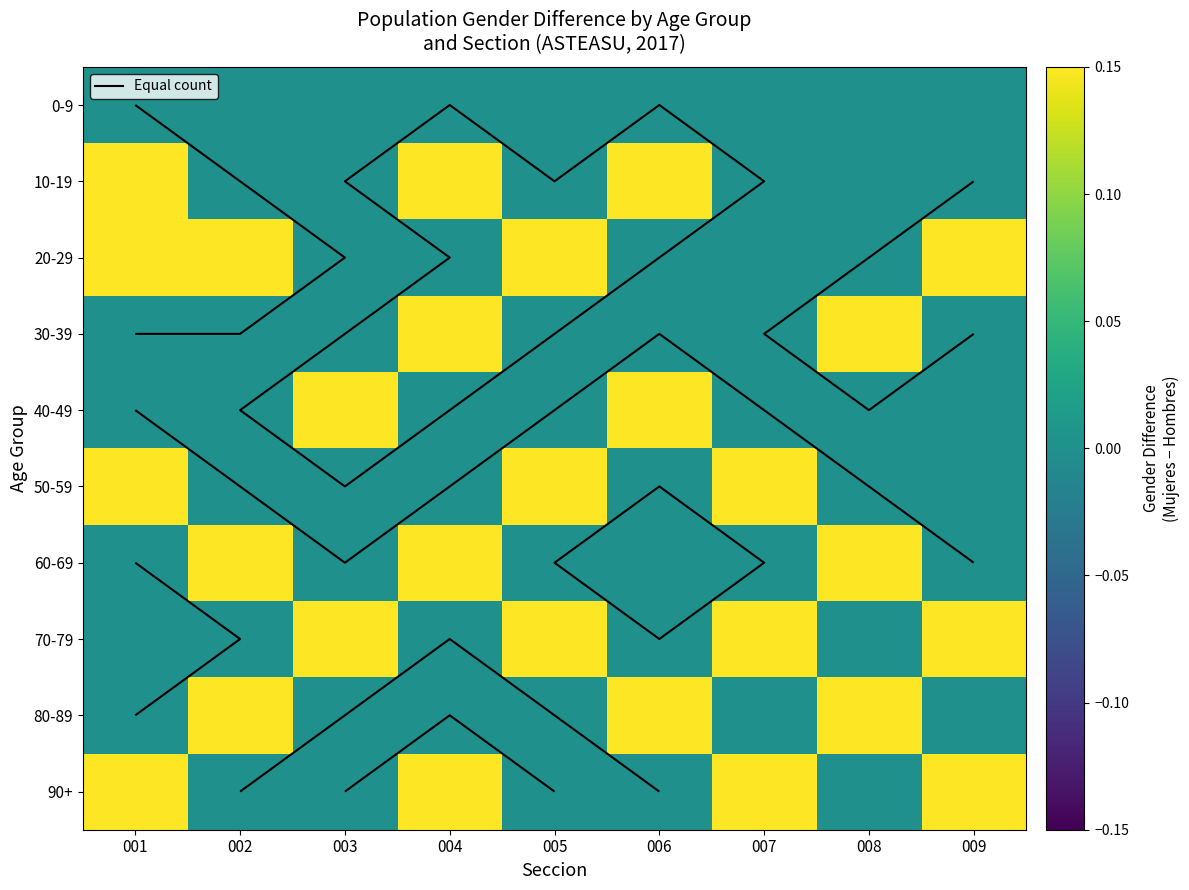

How many values in 40-49 are above zero?

2